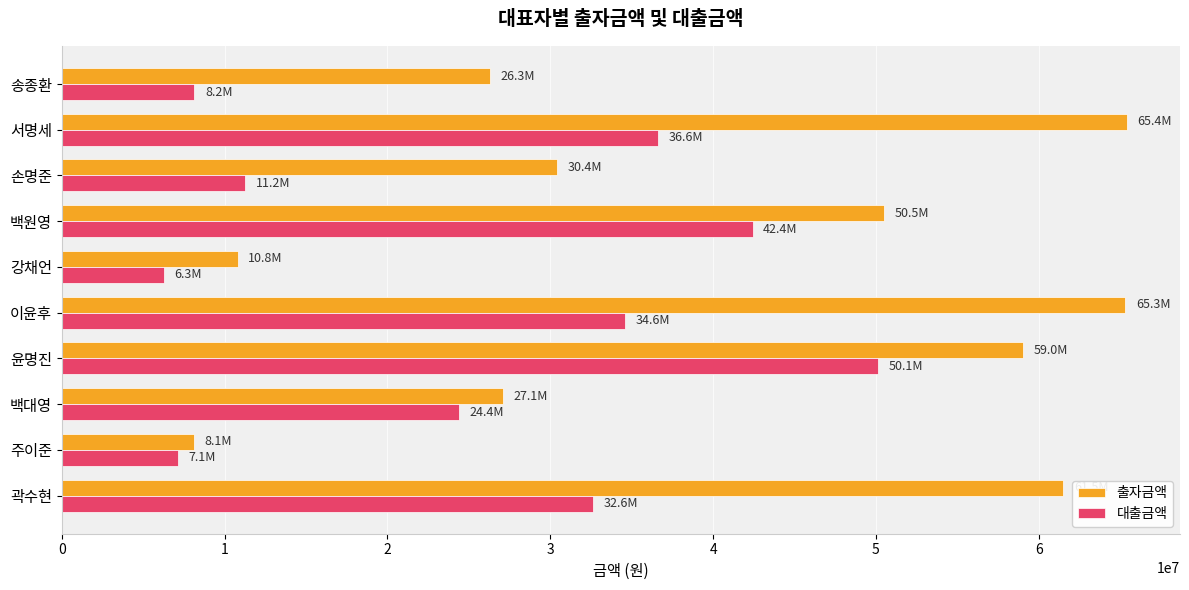

What is the sum of all 대출금액 values?

253581000